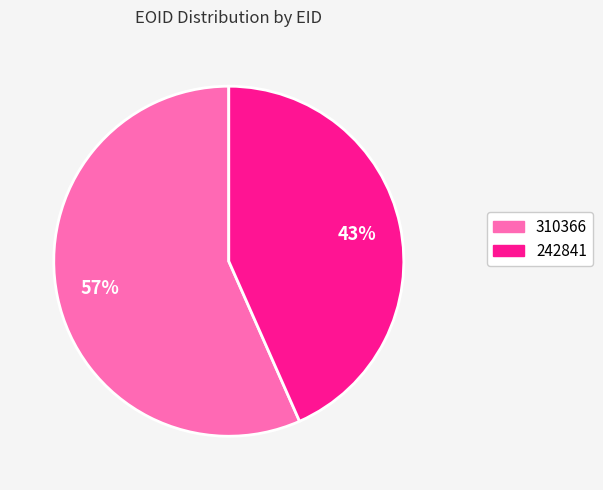

To the nearest percent, what portion does 242841 represent?

43%